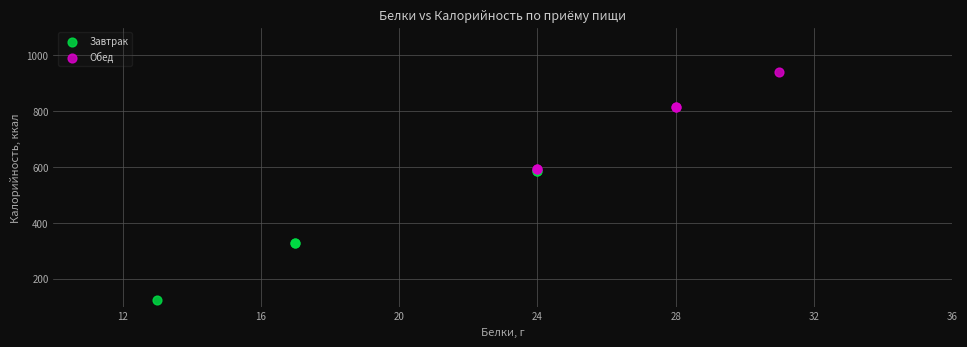

Which series contains the highest Y value?

Обед